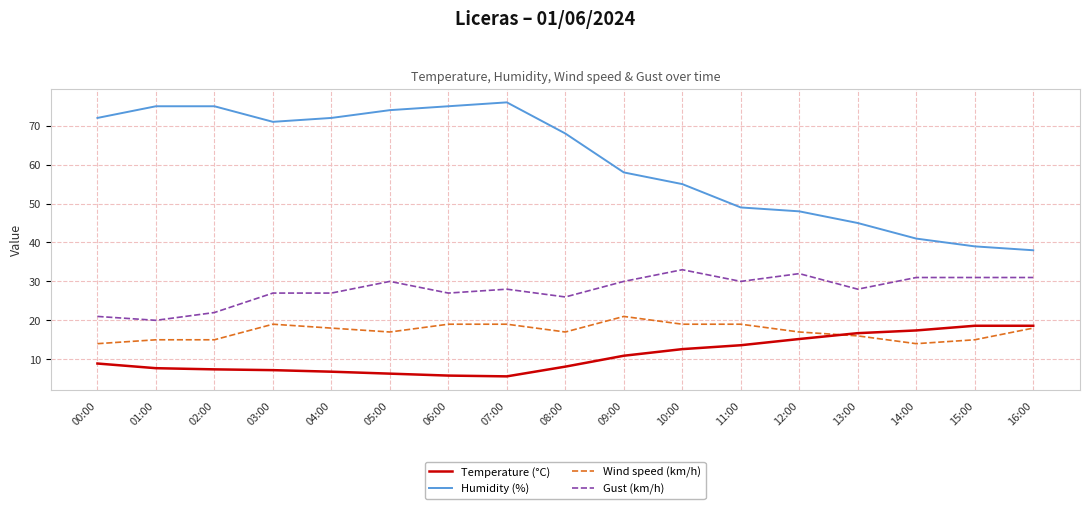

True or false: Humidity (%) has a value of 26.9 at 12:00.

False